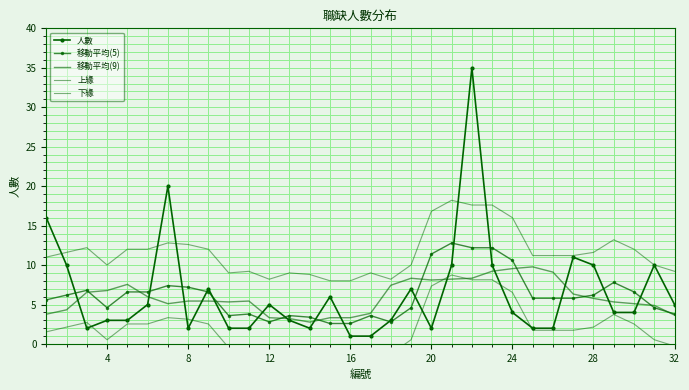

What is the difference between the maximum and minimum values in the 移動平均(9) series?

7.0